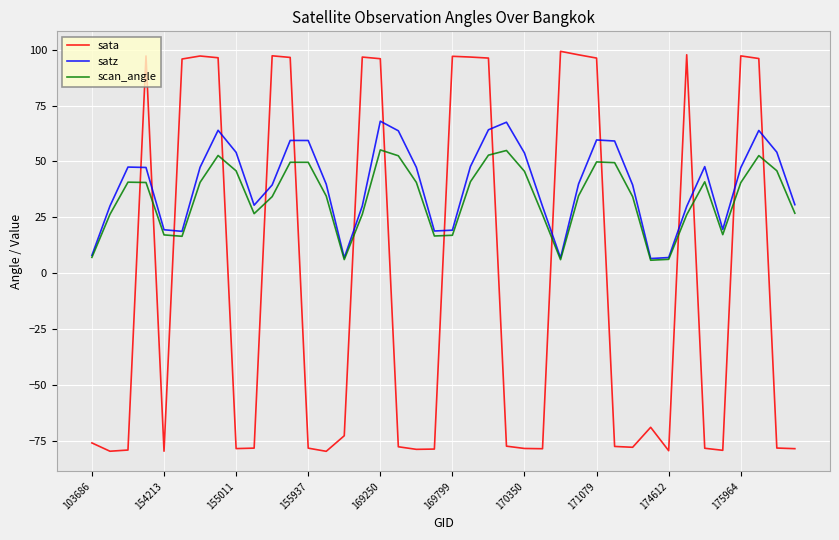

How many intersections are there between sata and scan_angle?

16